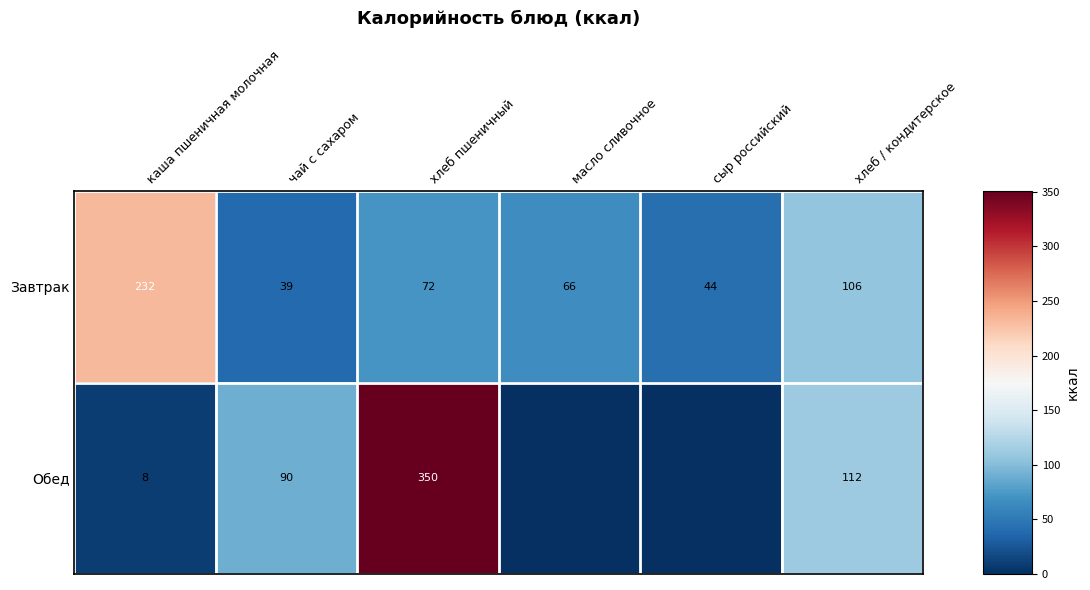

At which label is Завтрак closest to 135?

хлеб / кондитерское